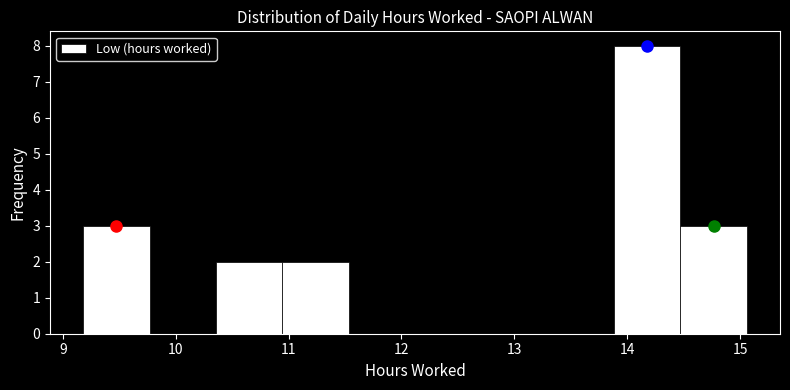

How tall is the bar that spans 10.4 to 10.9 on the x-axis? Neither the bar edges nor the heights are printed on the chart, so give them approximately, as read against the axes.

2